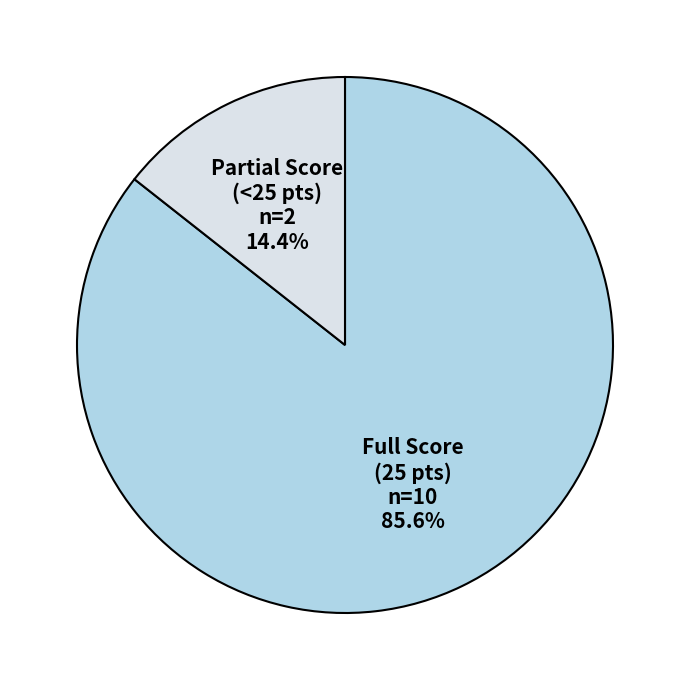

Does any single category account for the majority?

Yes